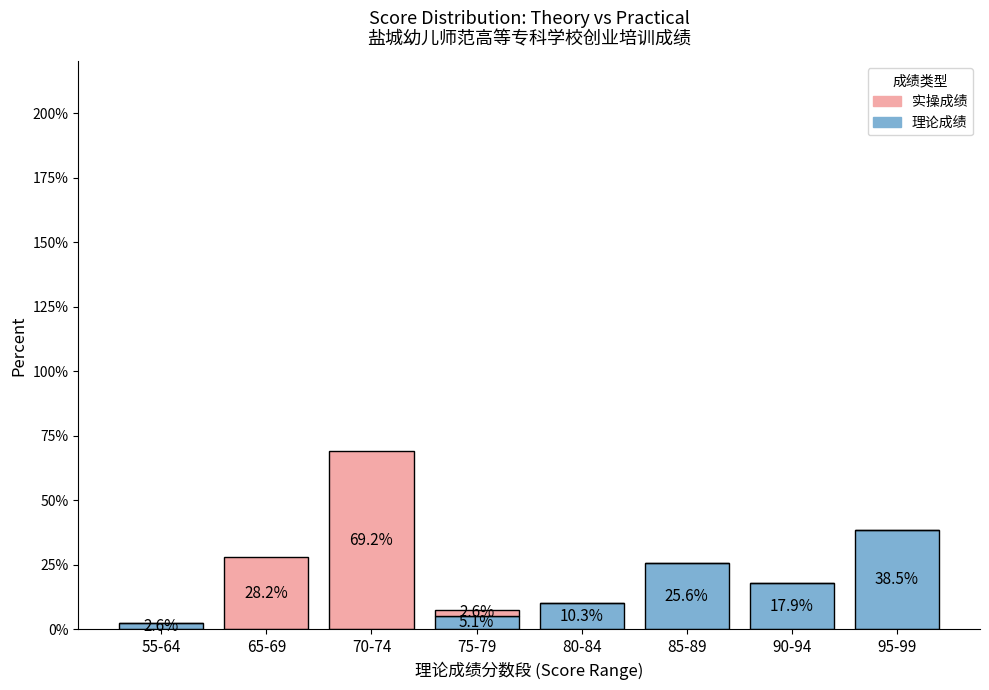

How many distinct data groups are displayed?

2